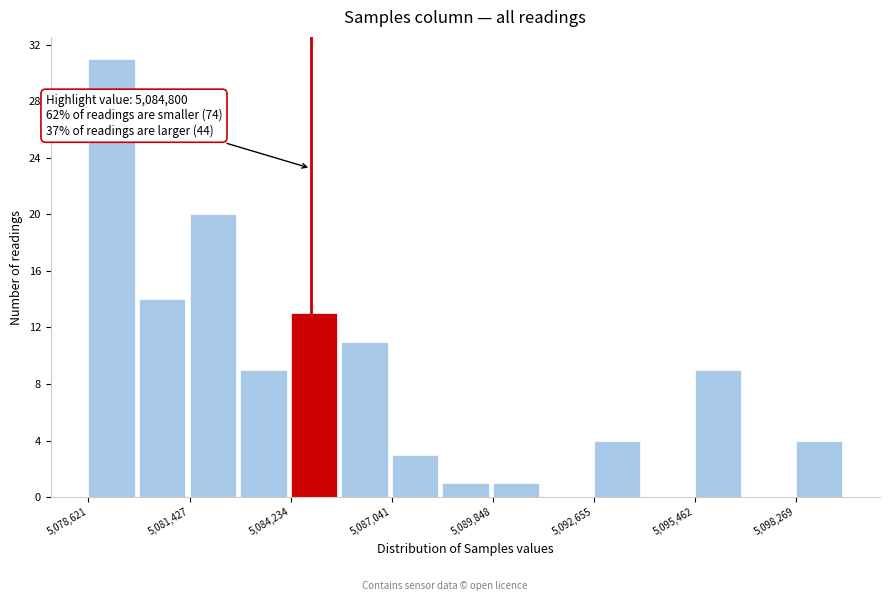

Read against the x-axis, roughly where is the centre of the tallest bar?

5079500